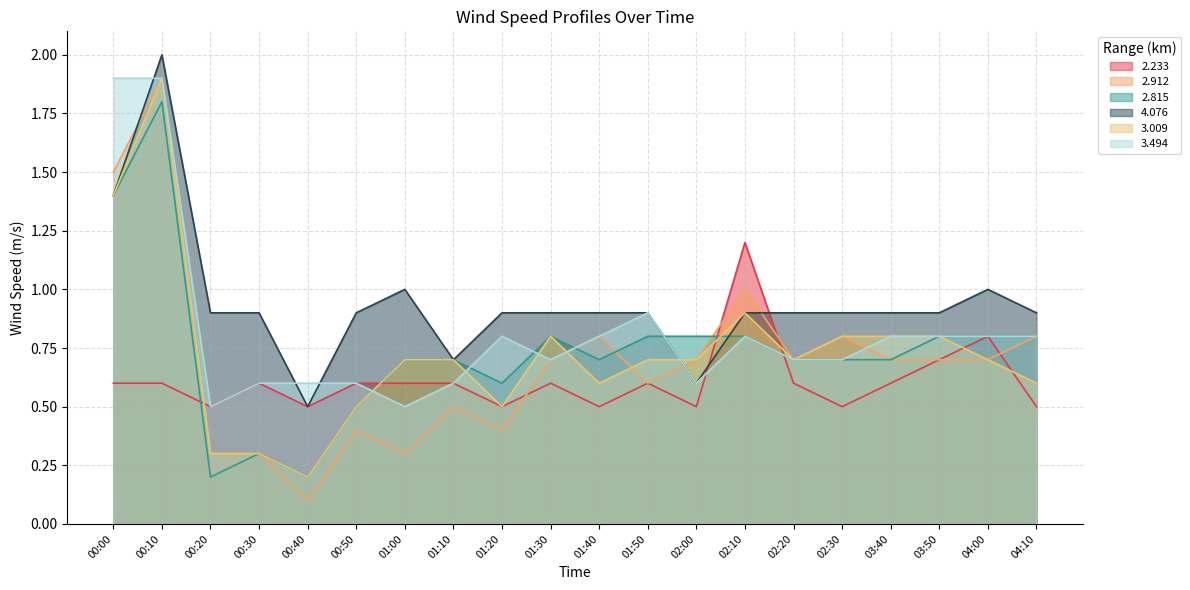

Where is the first local minimum for 2.912?

00:40